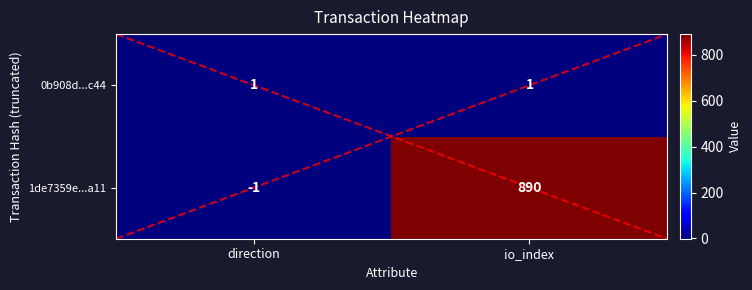

The 0b908dec78ac75dbfb74fc63dfdd20334509c44 series shows 1 at 1. True or false?

True